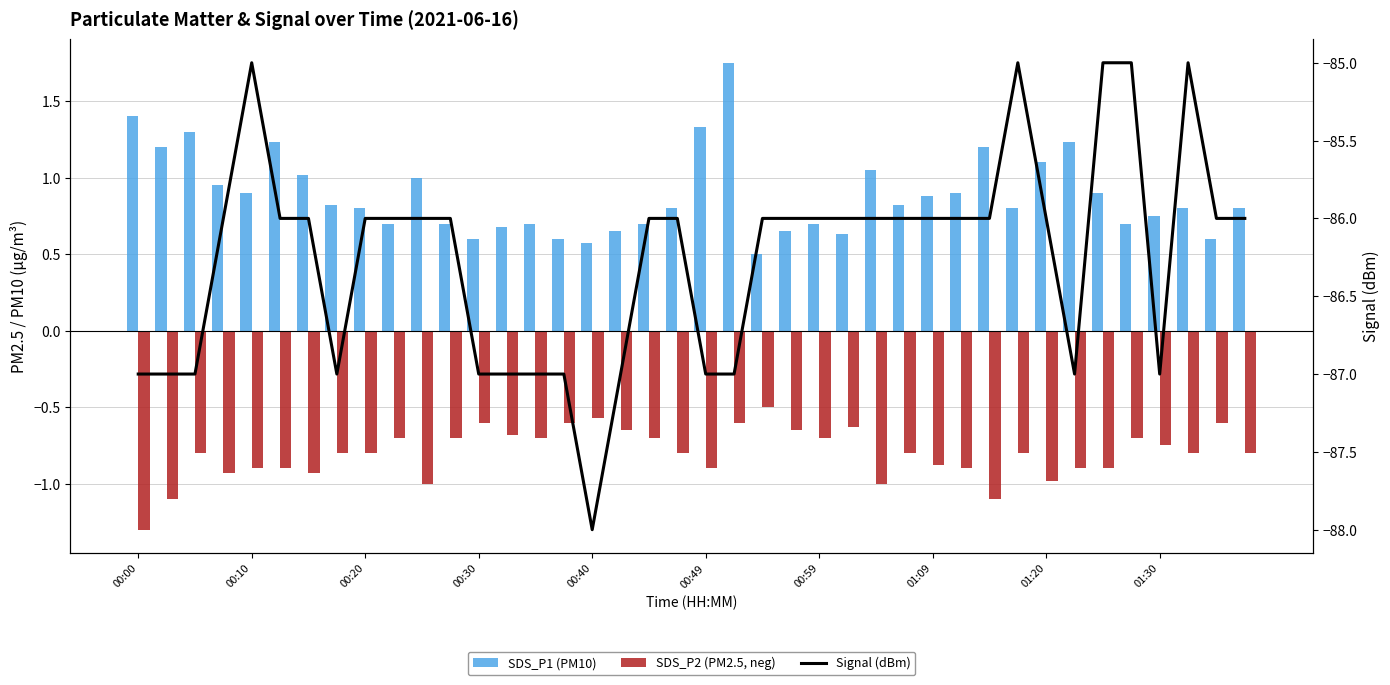

Which series has the largest range (max minus min)?

Signal (dBm)